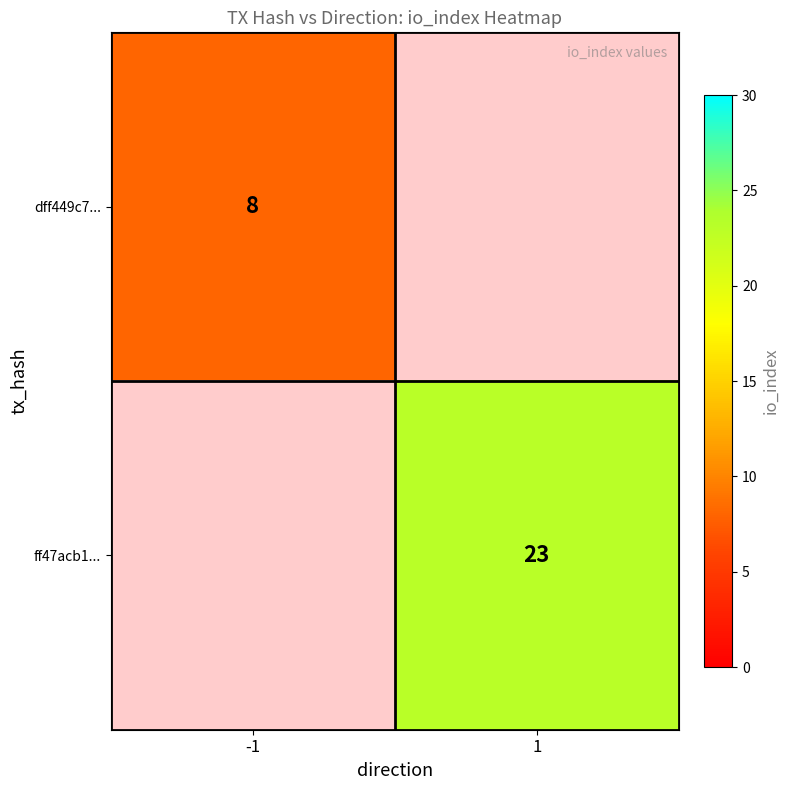

Is the value of ff47acb1... at 1 greater than the value of dff449c7... at -1?

Yes